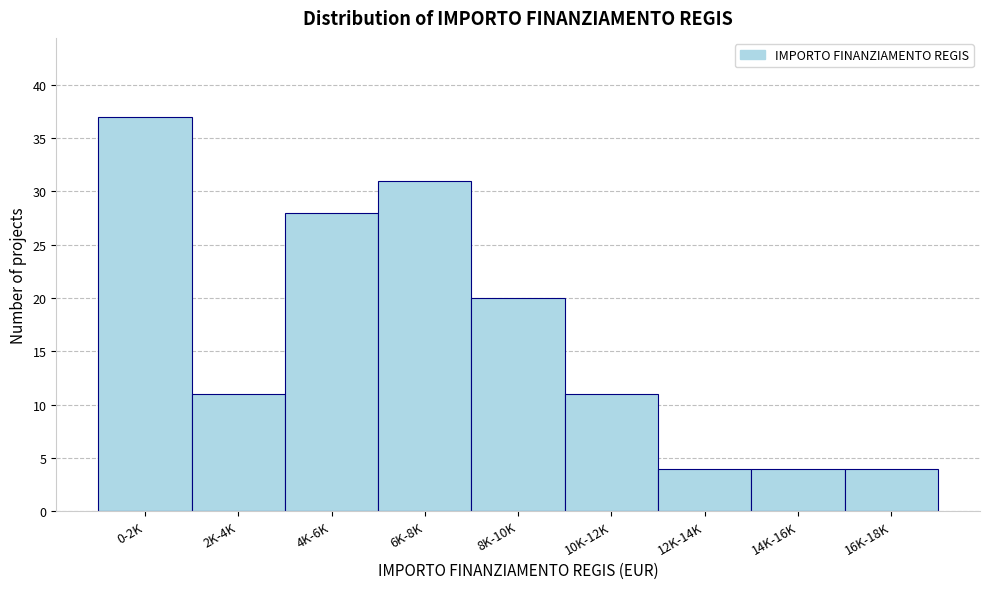

Reading left to right, what are all the values shown in this chart?

0-2K=37	2K-4K=11	4K-6K=28	6K-8K=31	8K-10K=20	10K-12K=11	12K-14K=4	14K-16K=4	16K-18K=4